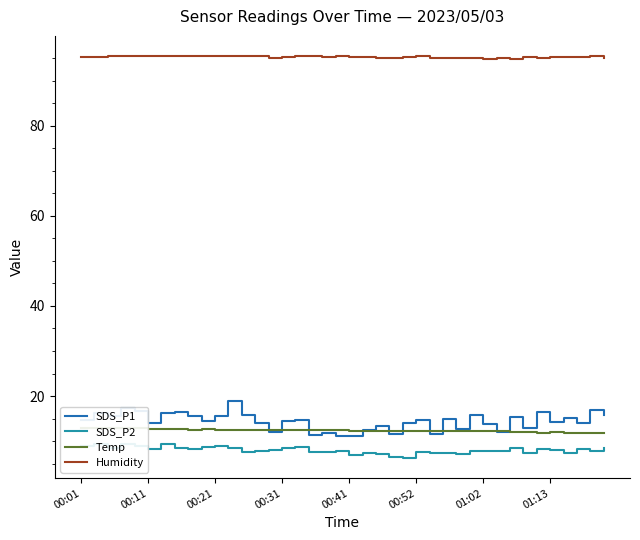

The SDS_P2 series shows 8.0 at 01:13. True or false?

True